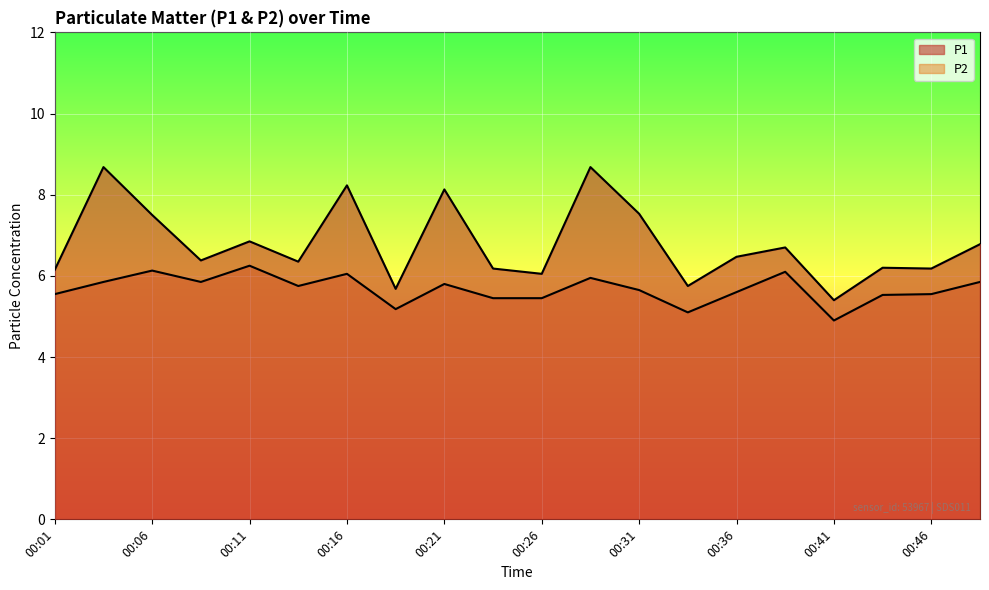

What is the approximate value of P1 at 00:29?

8.7